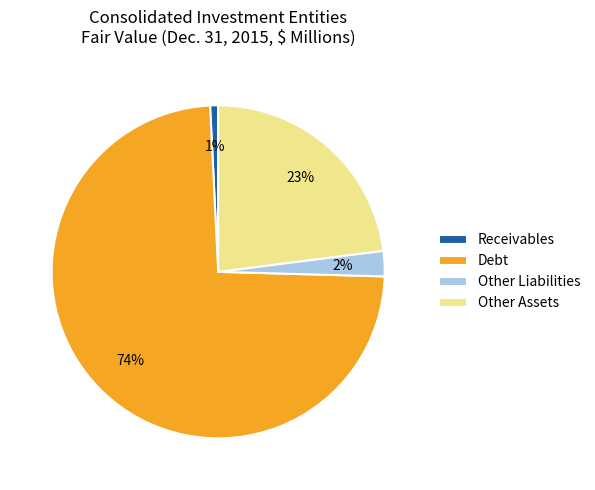

Is there a majority slice in this chart?

Yes